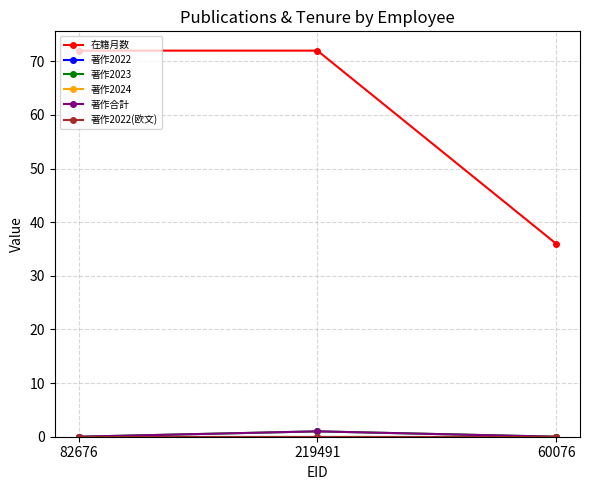

At which label is 在籍月数 closest to 54?

82676